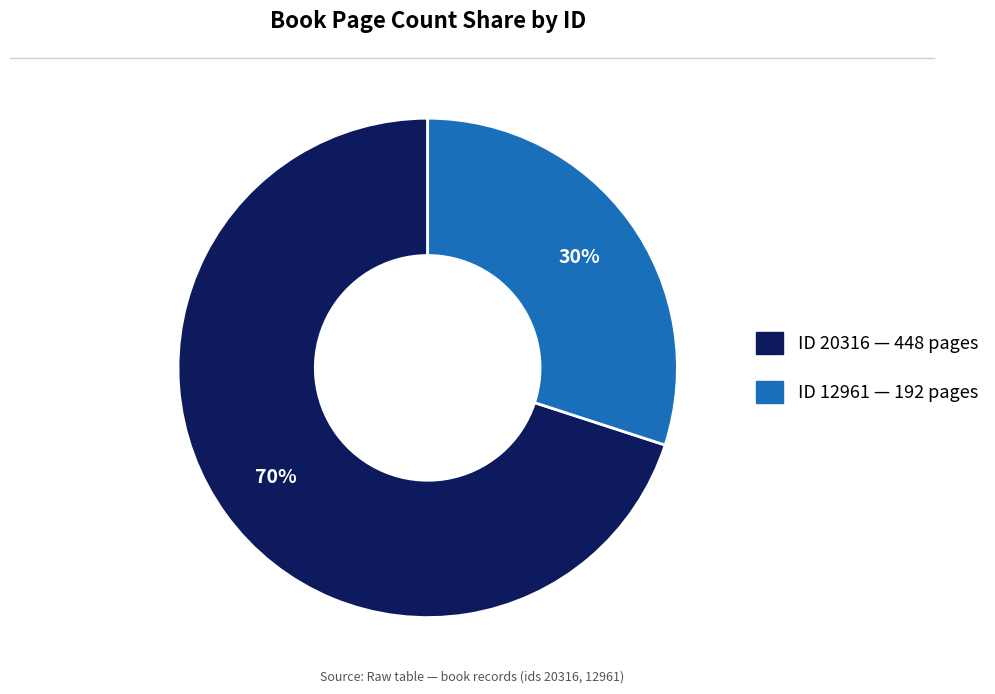

To the nearest percent, what is the difference between the largest and smallest slice percentages?

40%